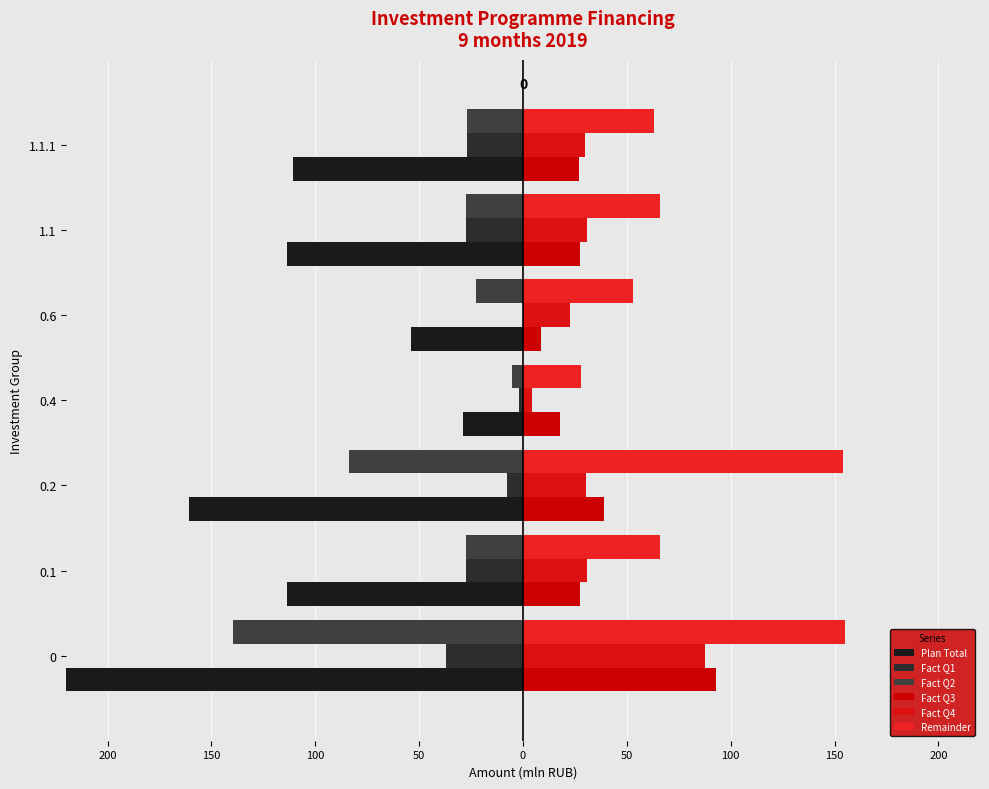

What is the difference between the maximum and second lowest values in the Fact Q1 series?

27.6